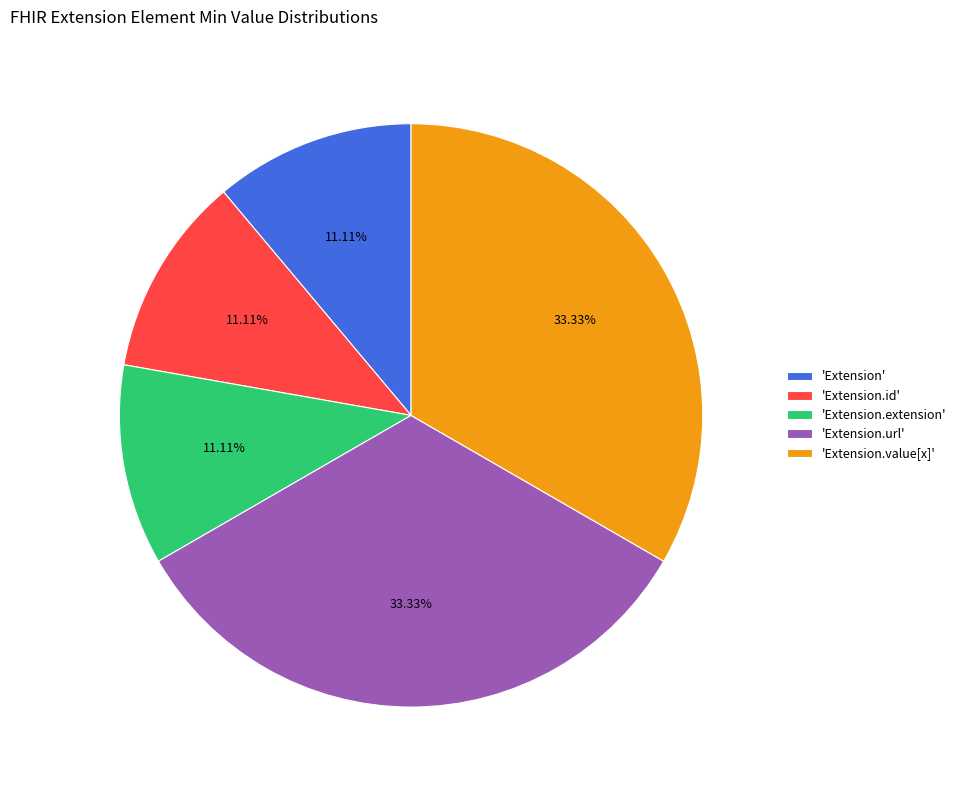

Is there a majority slice in this chart?

No